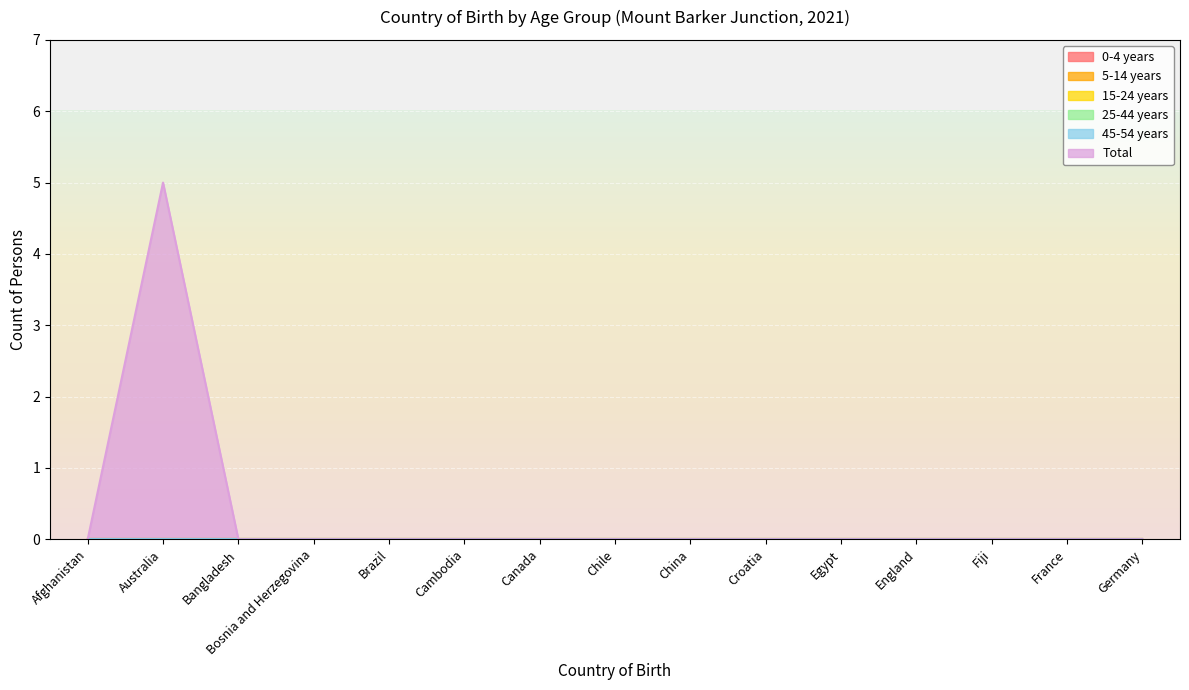

True or false: 5-14 years has more than 0 points higher than both neighbors.

False